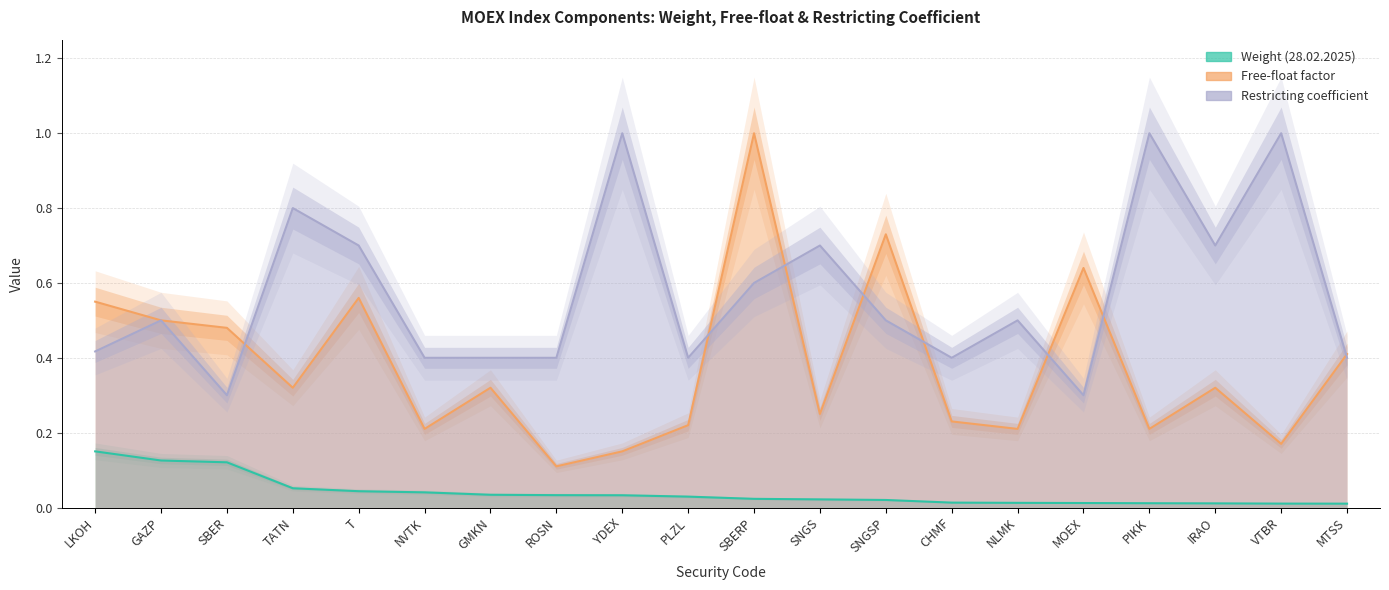

How many Restricting coeff values are between 0 and 1?

20